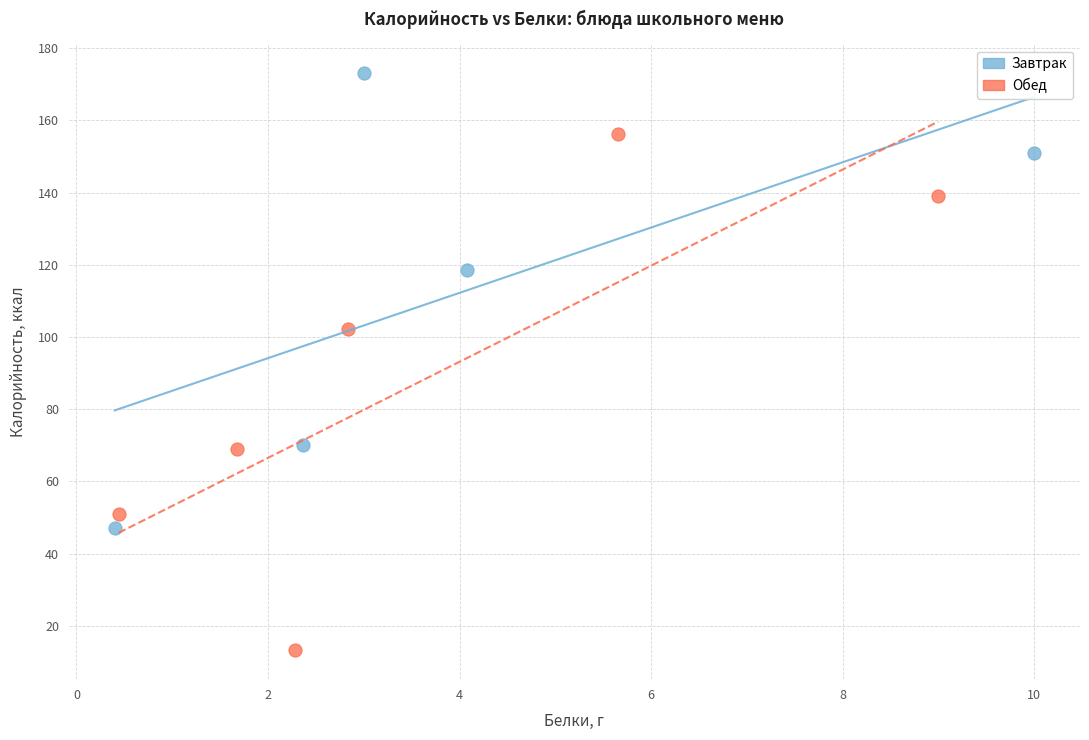

What are all the series names shown in the legend?

Завтрак, Обед